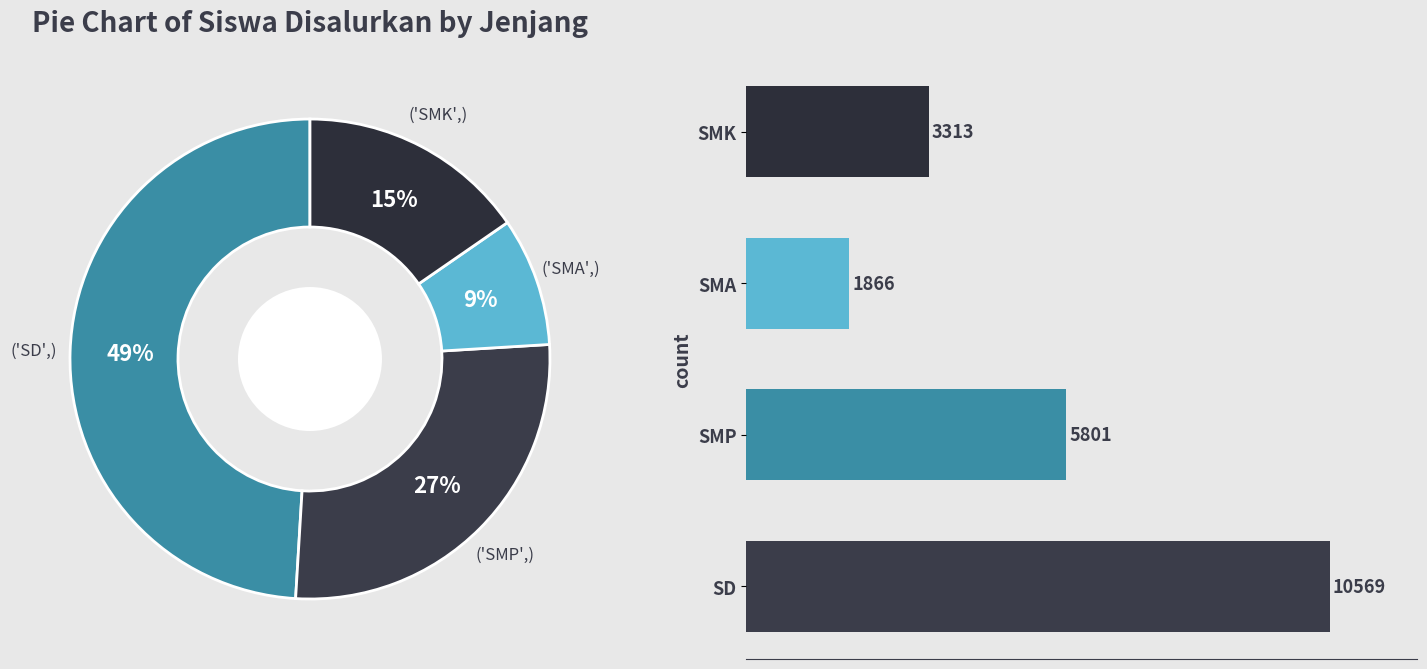

Is it true that SMA is 1% of the pie?

False